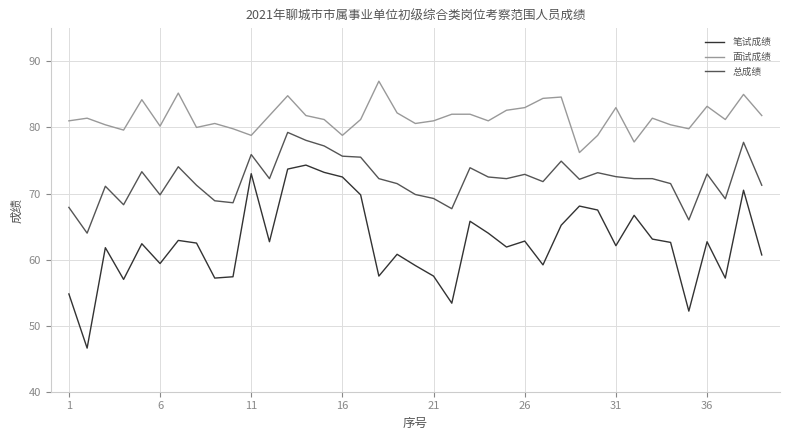

Rank the series by their maximum value, from lowest to highest.

笔试成绩, 总成绩, 面试成绩